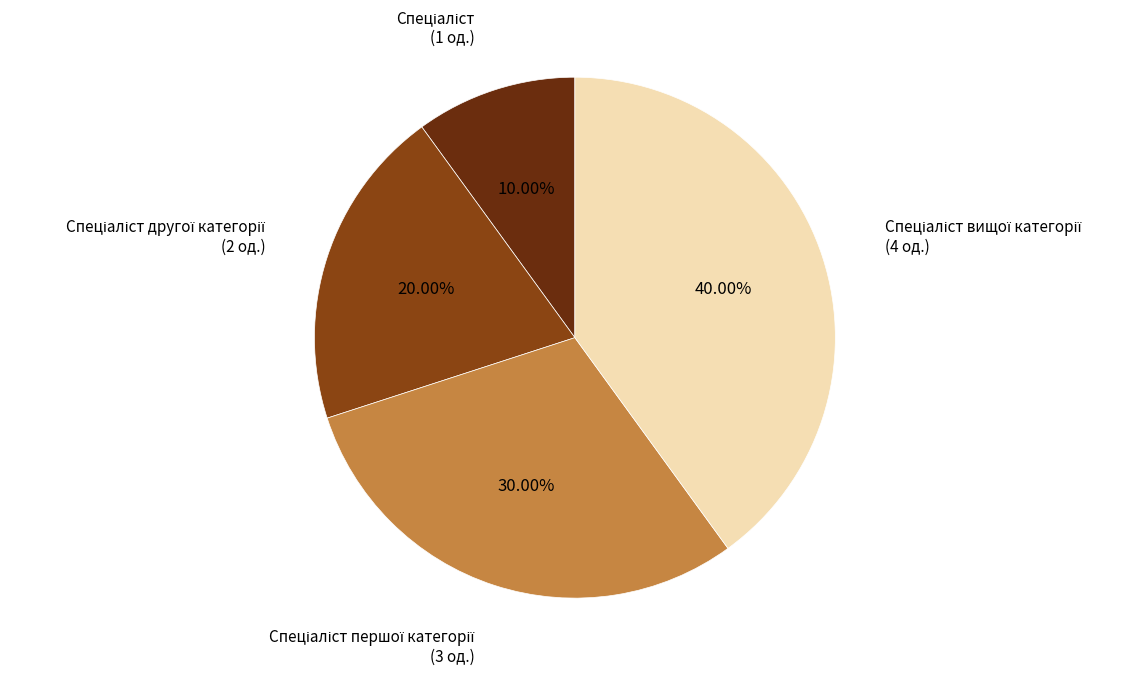

Is there any slice that represents more than half of the pie?

No